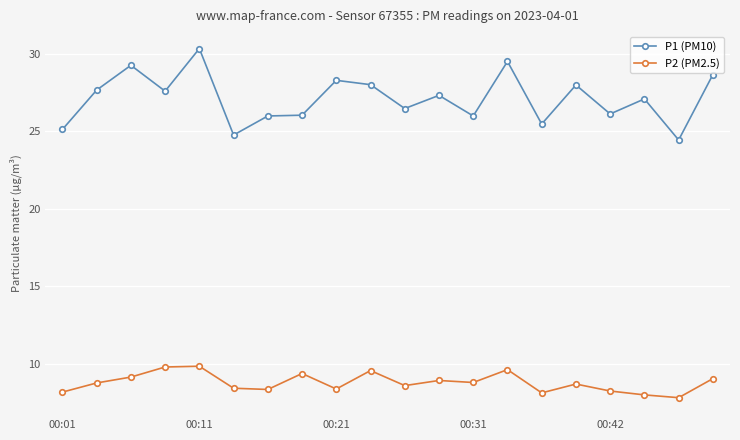

Which series has the largest total across all categories?

P1 (PM10)